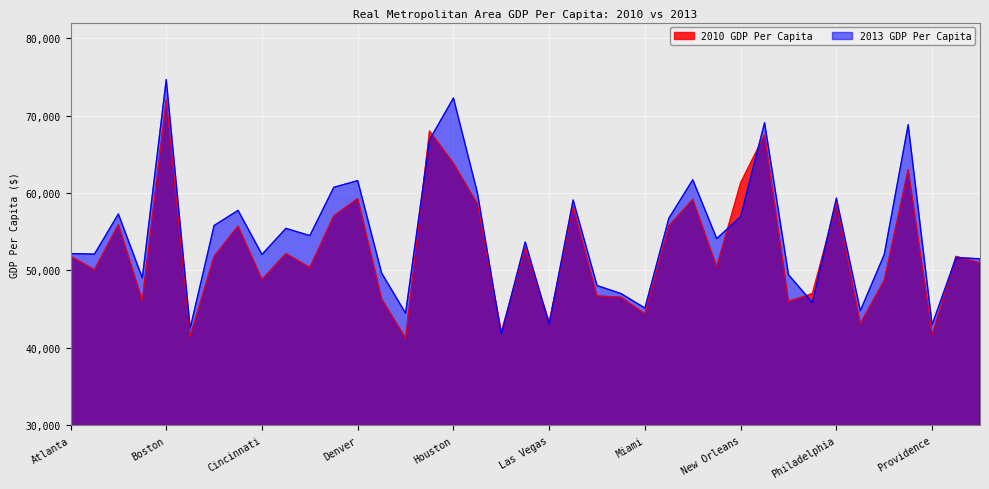

How many values in the 2013 GDP Per Capita series exceed 53677?

19